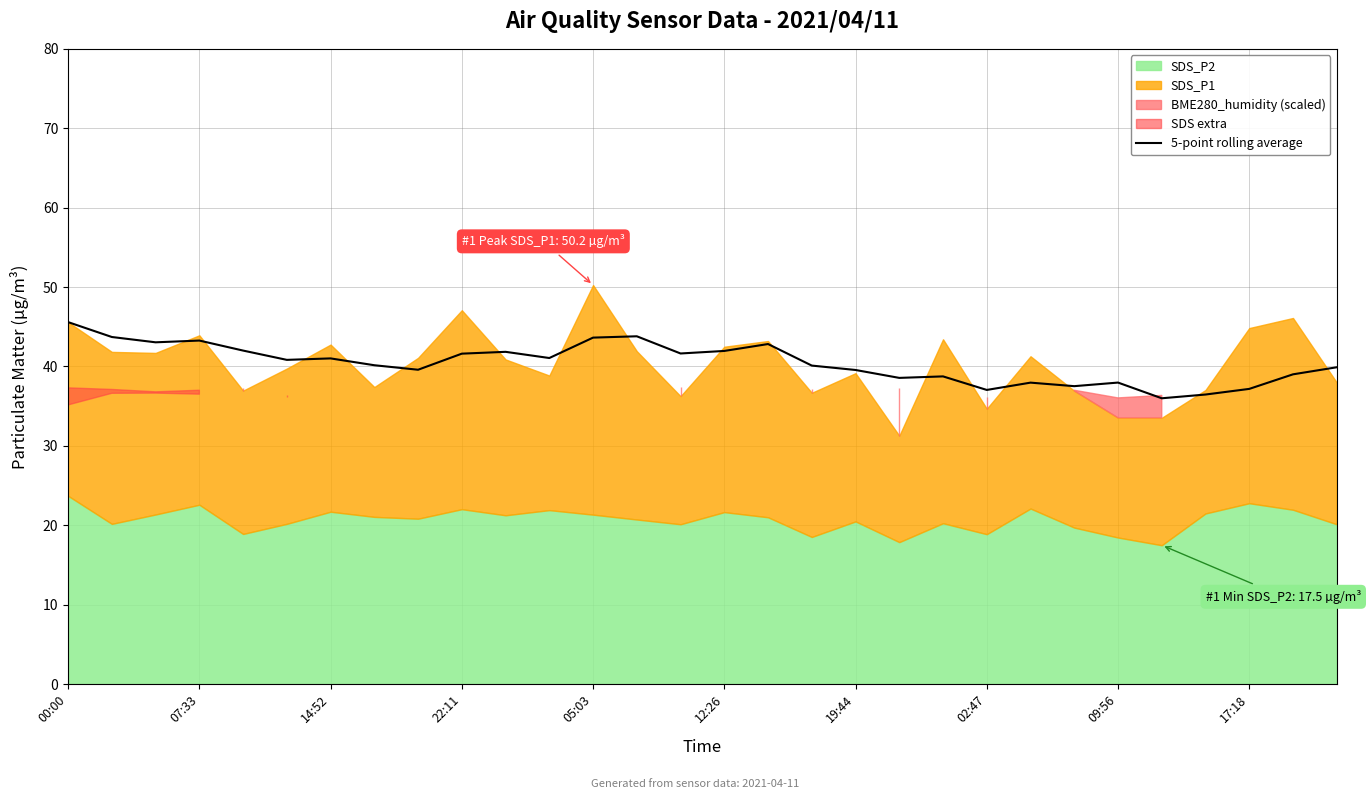

The chart shows a value of 55.5 at 19. True or false?

False